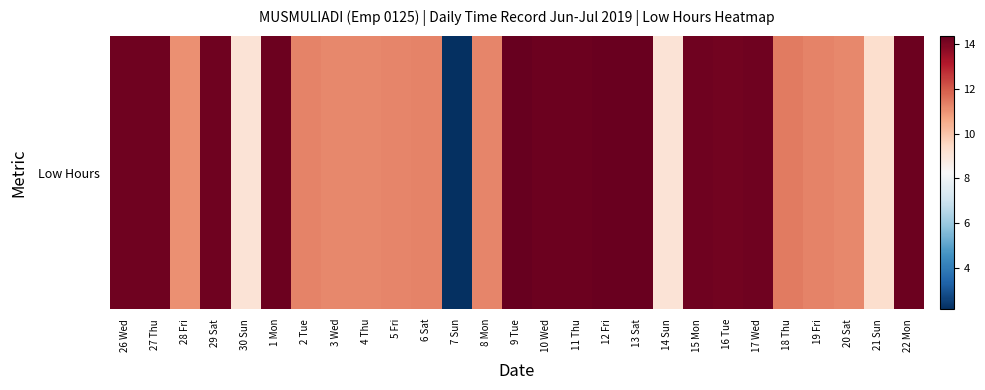

True or false: the data shows 19.6 at 9 Tue.

False